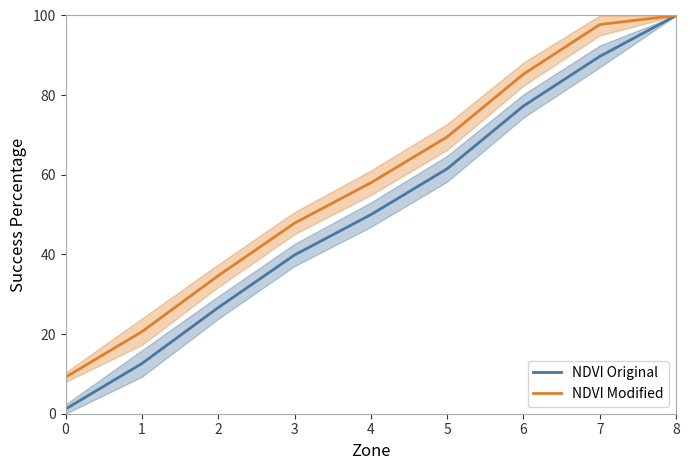

Reading left to right, transcribe all the data shown in this chart.

NDVI Original: 0=1.2	1=12.6	2=26.6	3=39.9	4=50.0	5=61.5	6=77.3	7=89.7	8=100.0
NDVI Modified: 0=9.2	1=20.6	2=34.6	3=47.9	4=58.0	5=69.5	6=85.3	7=97.7	8=100.0